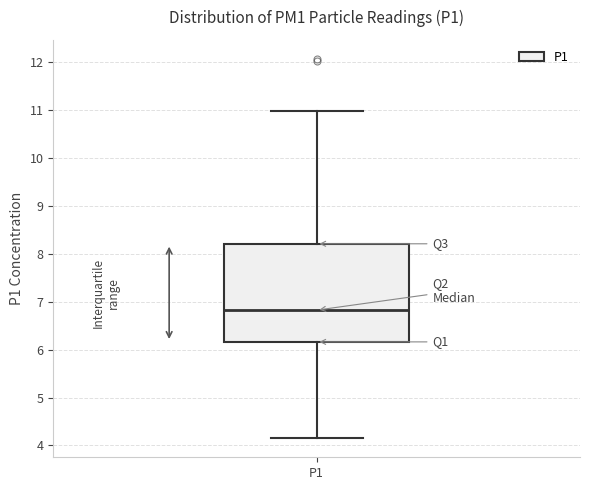

Where does the median line of the box for P1 sit on the y-axis? The values are not printed on the chart, so give them approximately, as read against the axis.

6.8